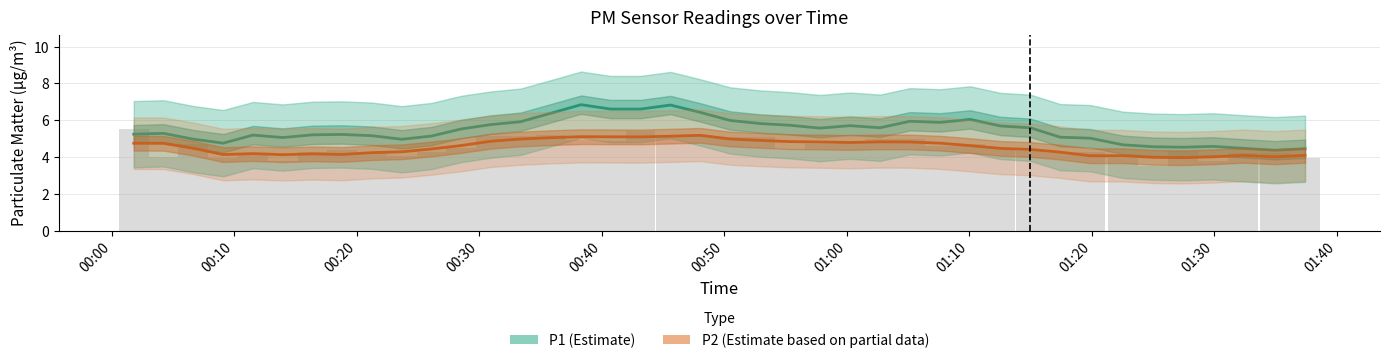

The P1 (Estimate) series shows 8.7 at 27. True or false?

False